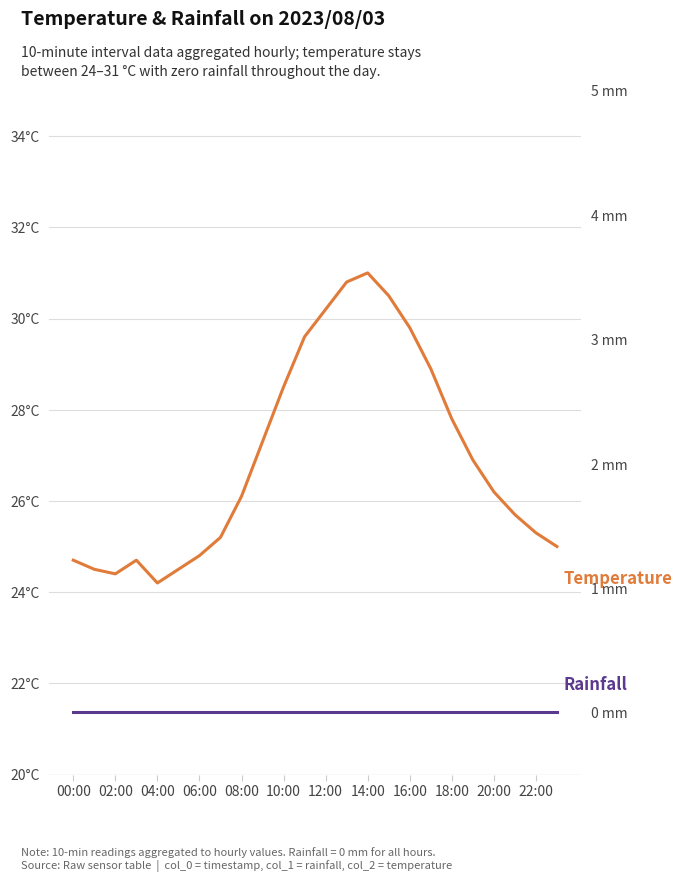

Count the number of data series in this chart.

2